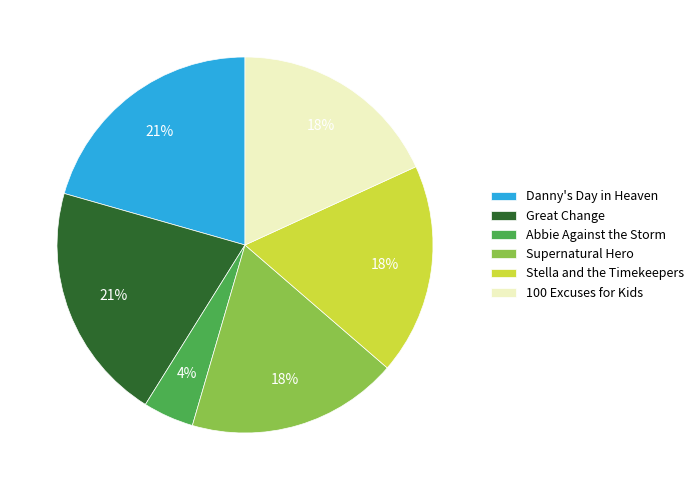

To the nearest percent, what percentage of the pie is Danny's Day in Heaven?

21%